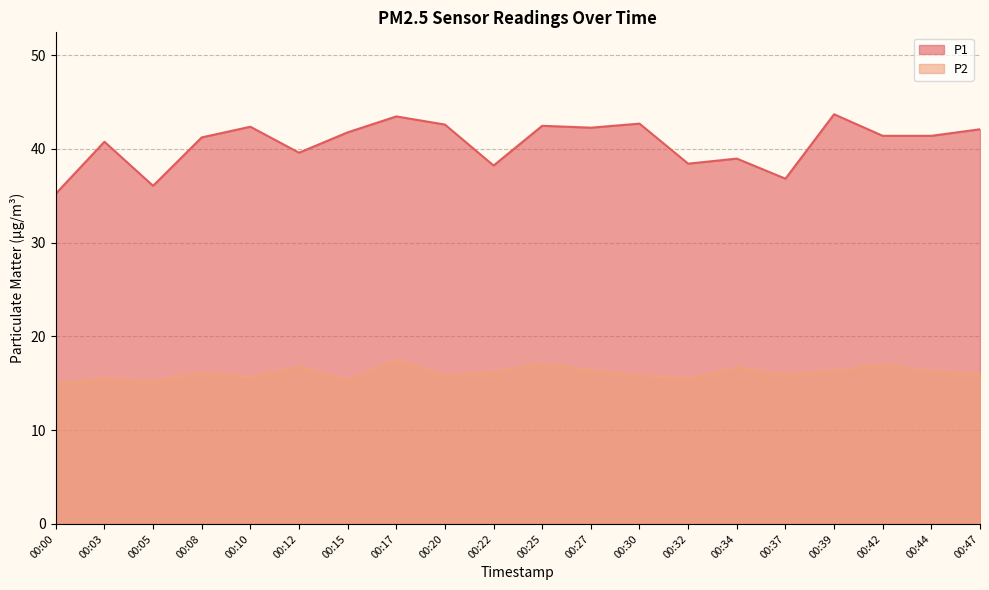

What is the value of the P1 point at the 13th from the left?

42.7